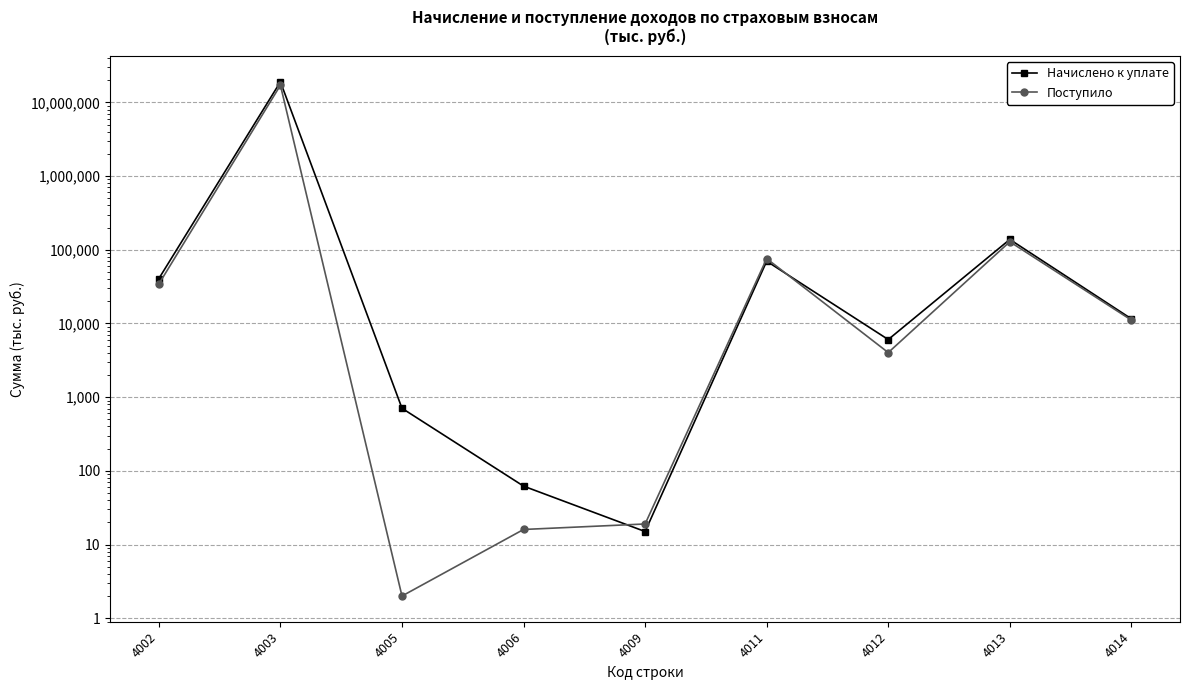

Where is the first local minimum for Поступило?

4005